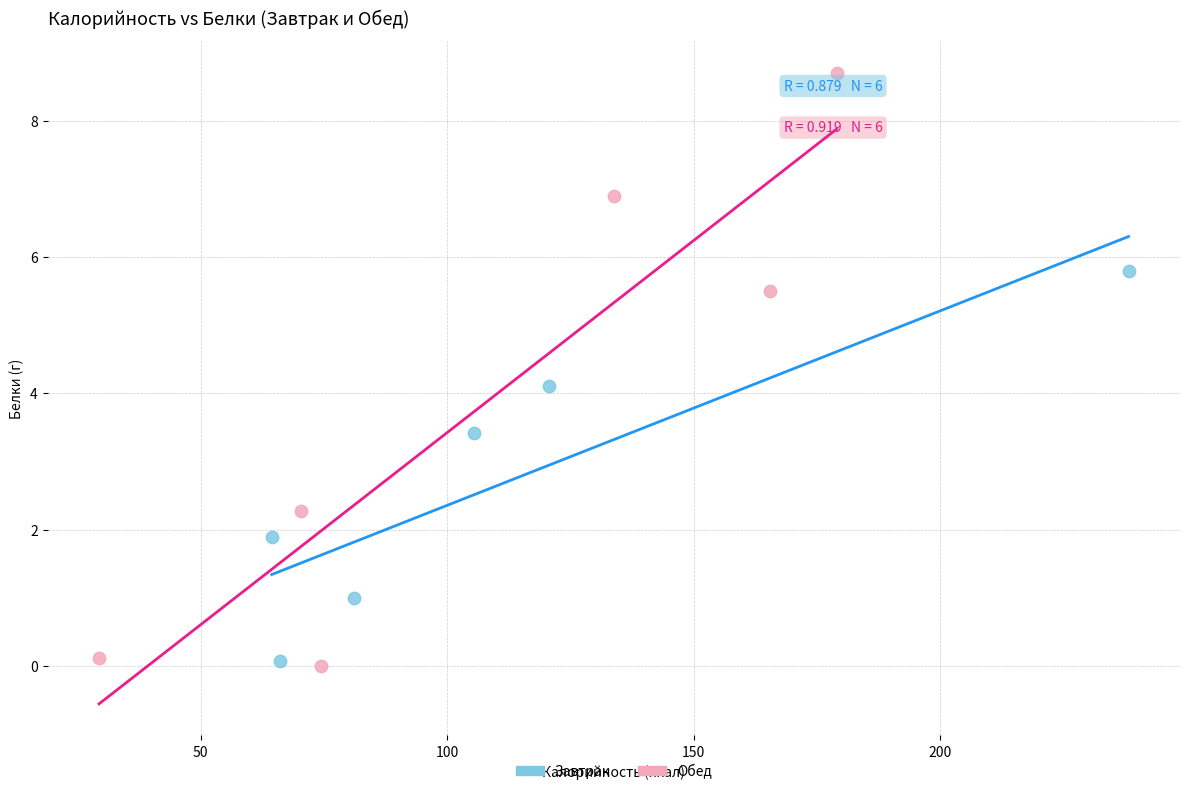

Which series has the widest spread of Y values?

Обед